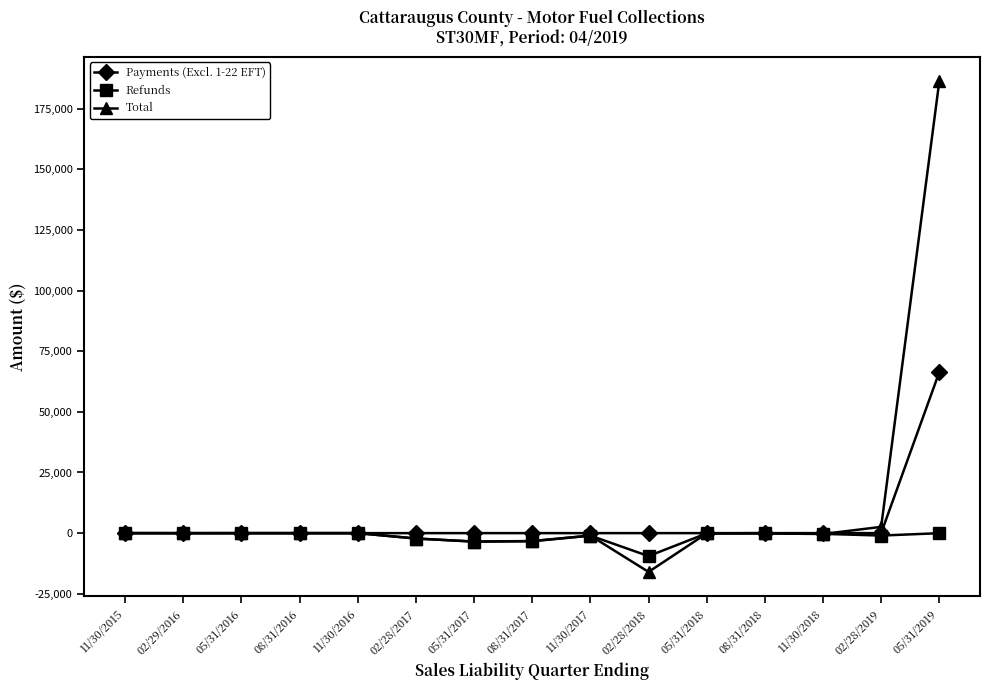

What is the difference between the highest and lowest values at 02/28/2018?

16003.5